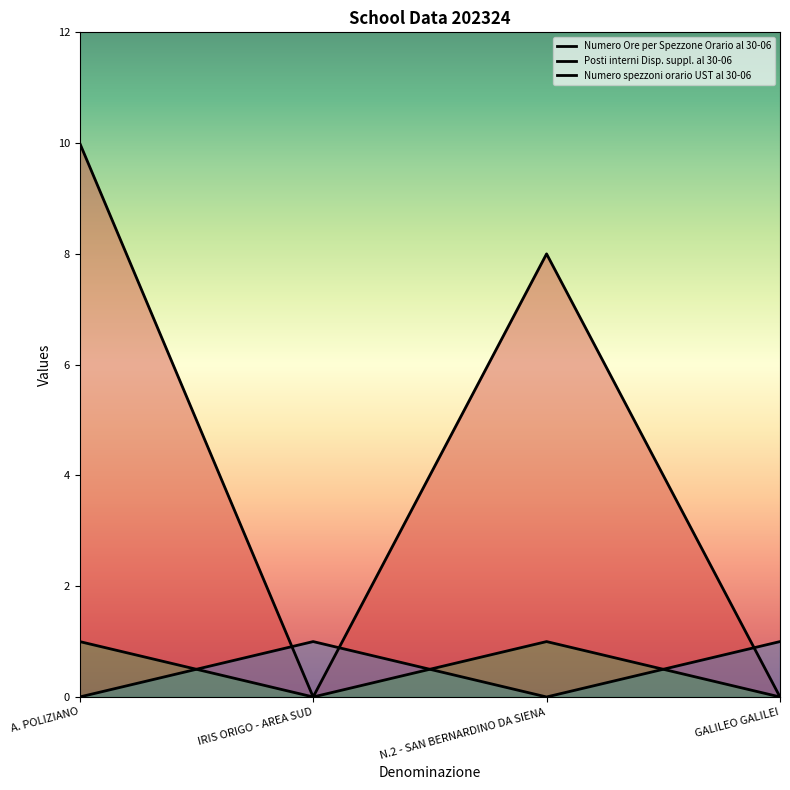

Which series changed the most between N.2 - SAN BERNARDINO DA SIENA and GALILEO GALILEI?

Numero Ore per Spezzone Orario al 30-06